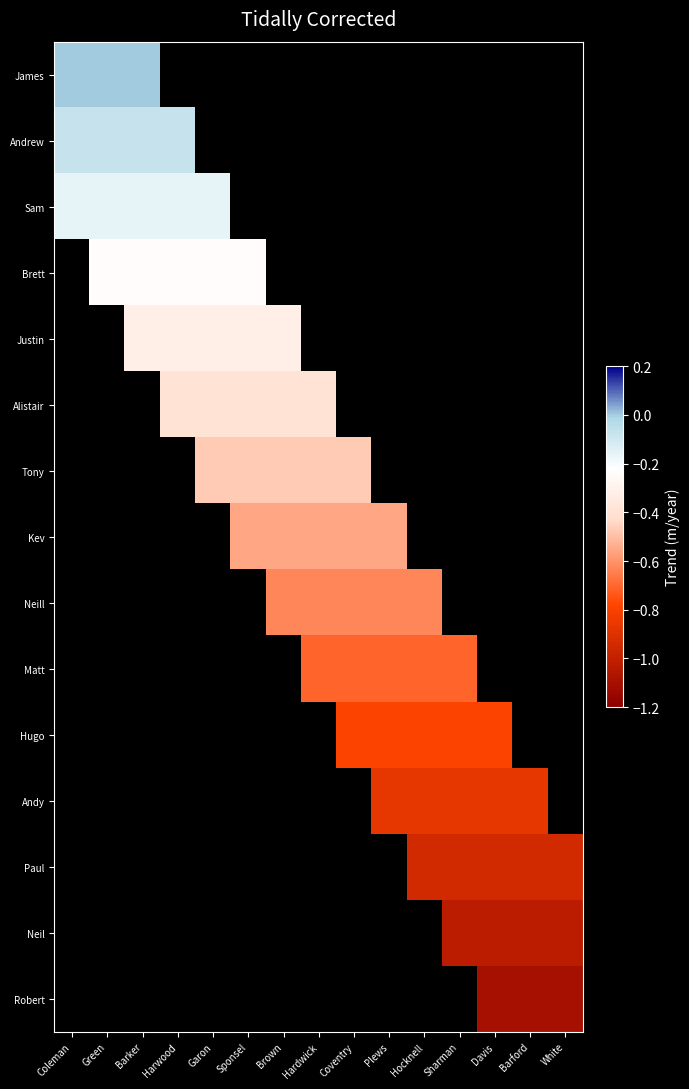

Which has a higher value, Davis or Brown?

Brown